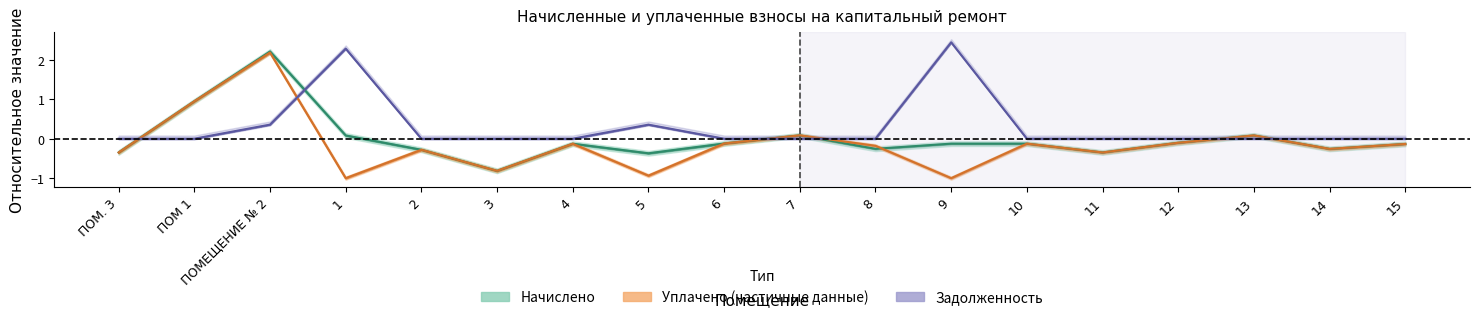

How many categories are shown in the chart?

18